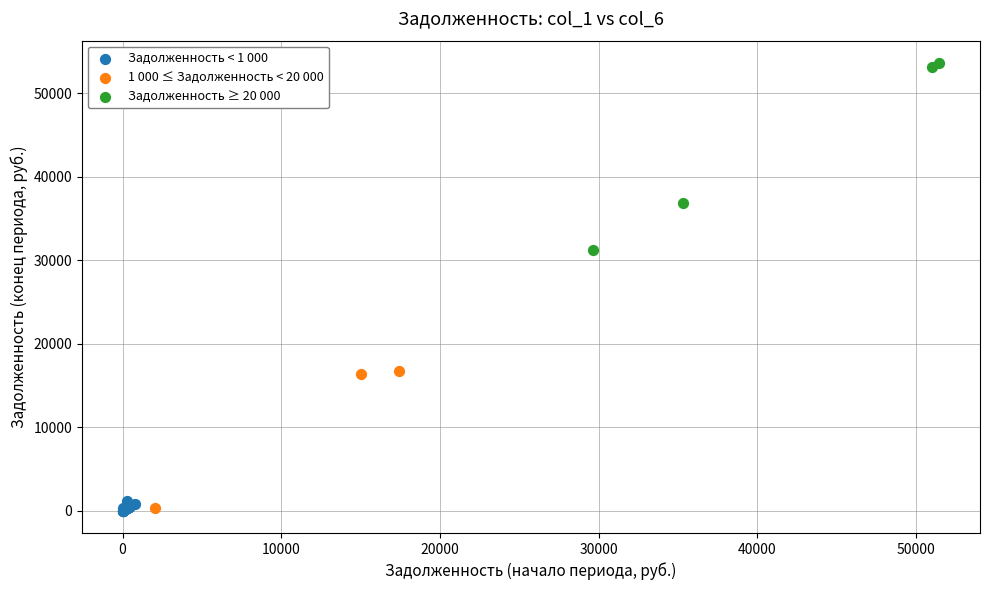

Which series has the largest Y range (max minus min)?

Задолженность ≥ 20 000